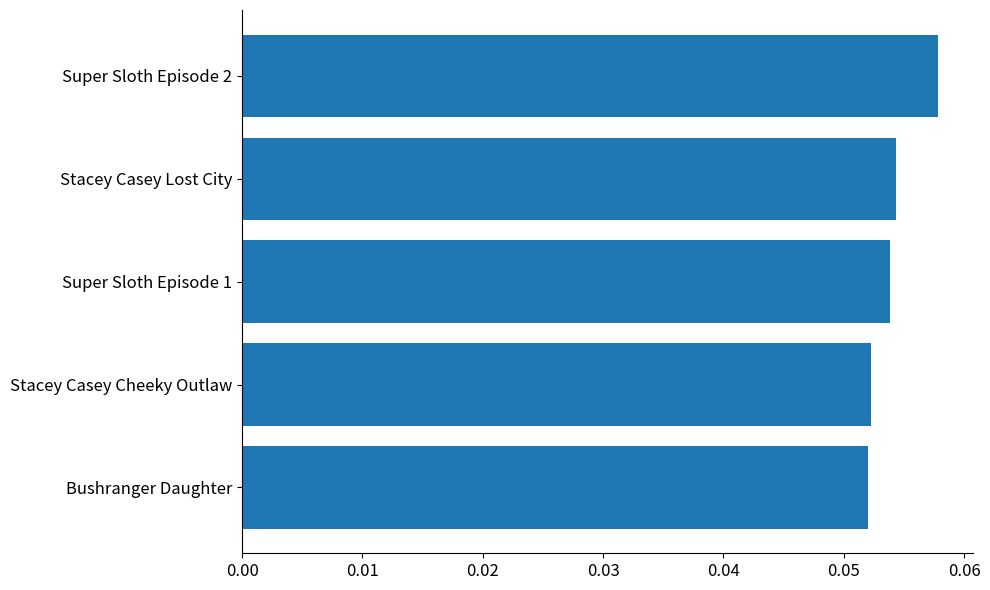

How many bars are there in total?

5